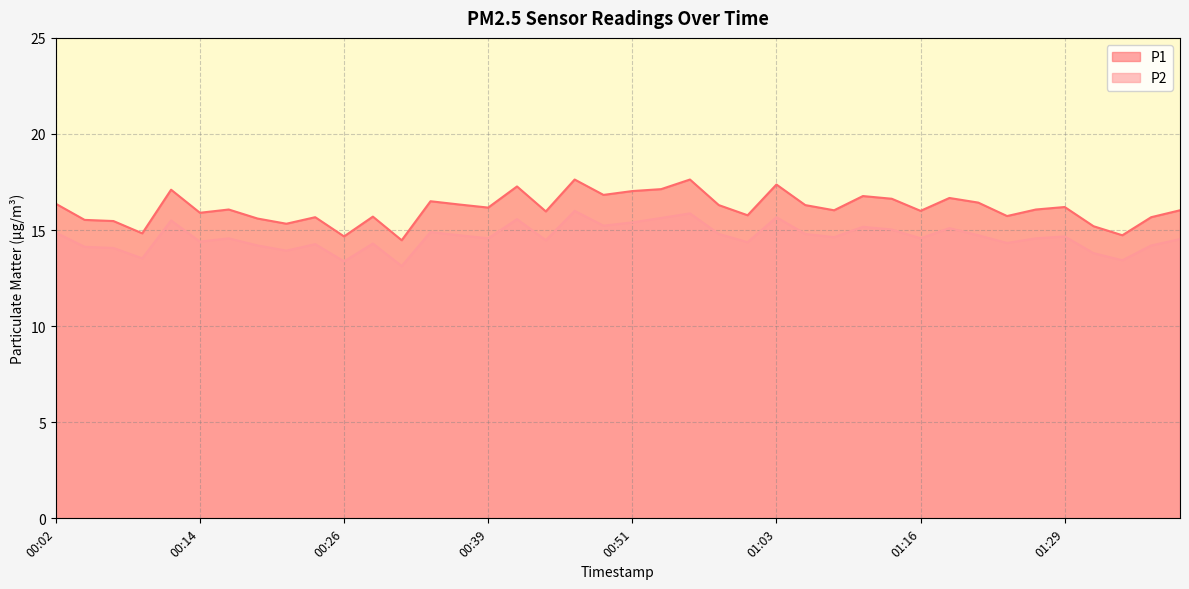

Reading left to right, what are all the values shown in this chart?

P1: 00:02=16.4	00:04=15.5	00:07=15.5	00:09=14.8	00:11=17.1	00:14=15.9	00:16=16.1	00:19=15.6	00:21=15.3	00:24=15.7	00:26=14.7	00:29=15.7	00:31=14.5	00:34=16.5	00:36=16.3	00:39=16.2	00:41=17.3	00:44=16.0	00:46=17.6	00:49=16.8	00:51=17.0	00:53=17.1	00:56=17.6	00:58=16.3	01:01=15.8	01:03=17.4	01:06=16.3	01:08=16.0	01:11=16.8	01:13=16.6	01:16=16.0	01:18=16.7	01:21=16.4	01:24=15.7	01:26=16.1	01:29=16.2	01:31=15.2	01:34=14.7	01:36=15.7	01:39=16.0
P2: 00:02=14.9	00:04=14.1	00:07=14.1	00:09=13.5	00:11=15.5	00:14=14.4	00:16=14.6	00:19=14.2	00:21=13.9	00:24=14.3	00:26=13.4	00:29=14.3	00:31=13.1	00:34=14.9	00:36=14.7	00:39=14.6	00:41=15.6	00:44=14.5	00:46=16.0	00:49=15.2	00:51=15.4	00:53=15.6	00:56=15.9	00:58=14.8	01:01=14.4	01:03=15.7	01:06=14.8	01:08=14.6	01:11=15.2	01:13=15.0	01:16=14.6	01:18=15.1	01:21=14.7	01:24=14.3	01:26=14.6	01:29=14.7	01:31=13.8	01:34=13.4	01:36=14.2	01:39=14.5